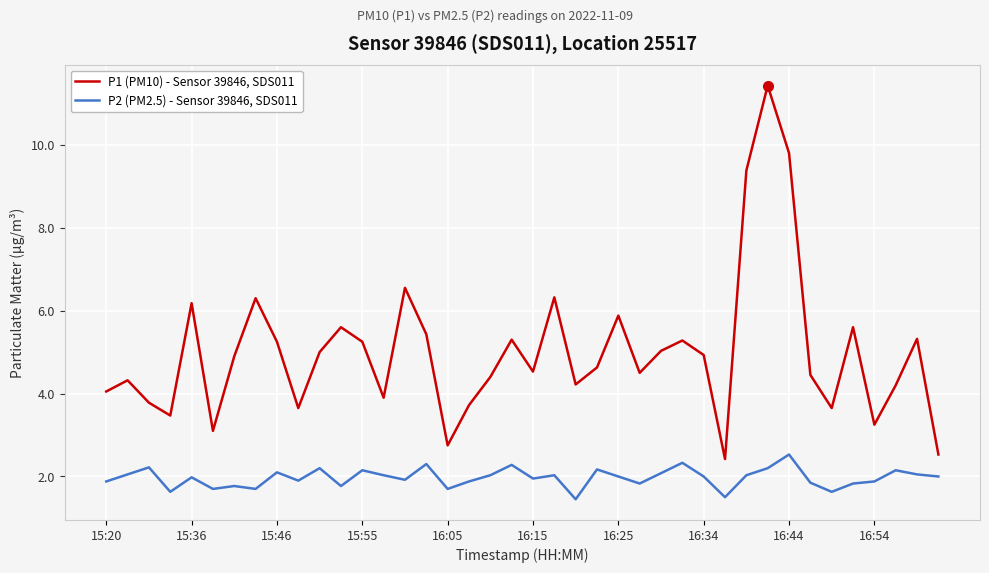

Which series has the largest range (max minus min)?

P1 (PM10) - Sensor 39846, SDS011